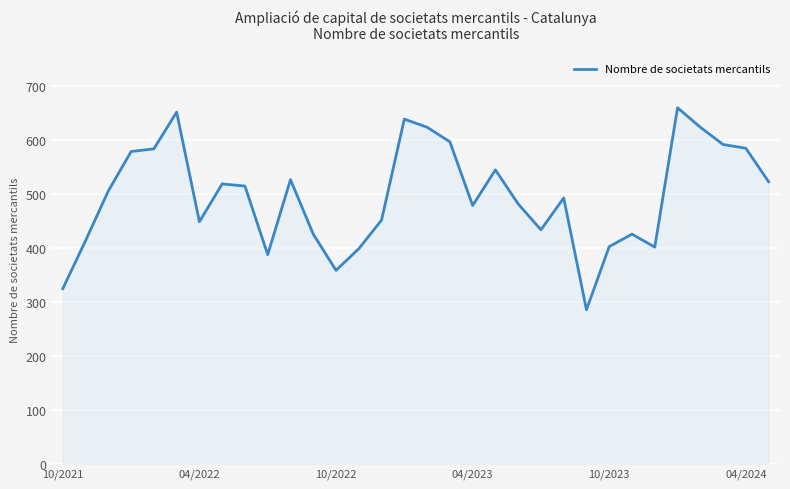

What is the minimum value shown in the chart?

285